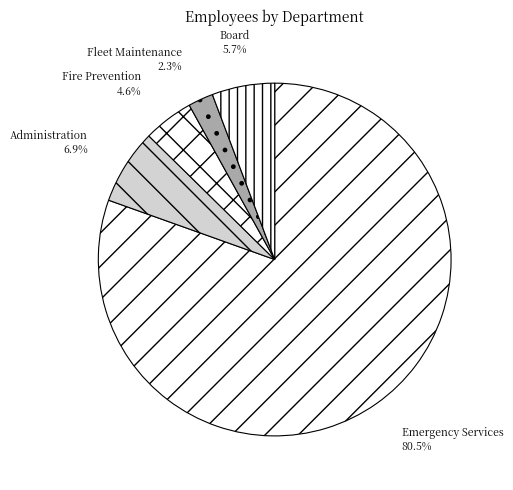

Which category accounts for the majority?

Emergency Services